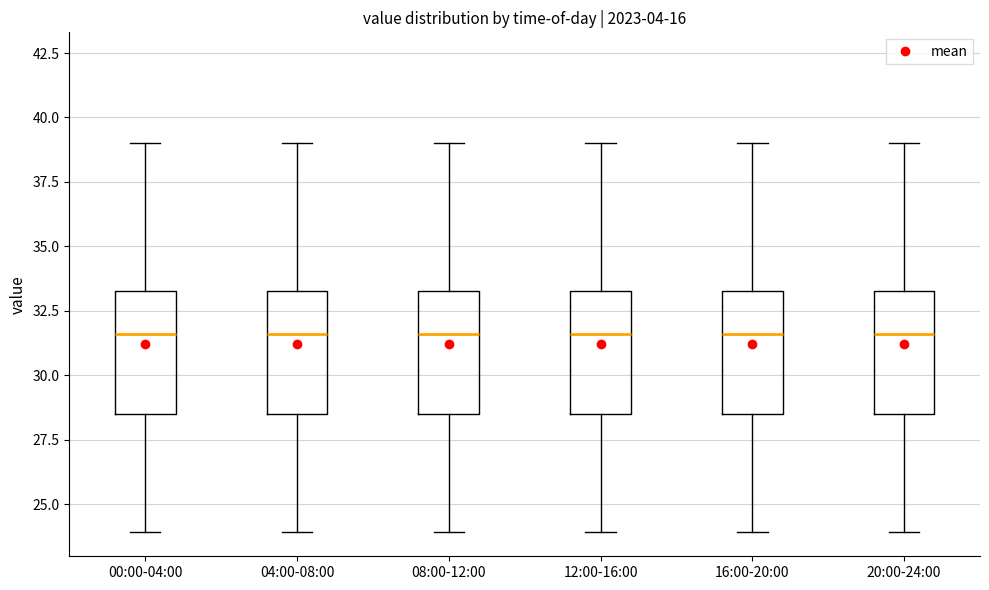

Where does the median line of the box for 08:00-12:00 sit on the y-axis? The values are not printed on the chart, so give them approximately, as read against the axis.

31.5